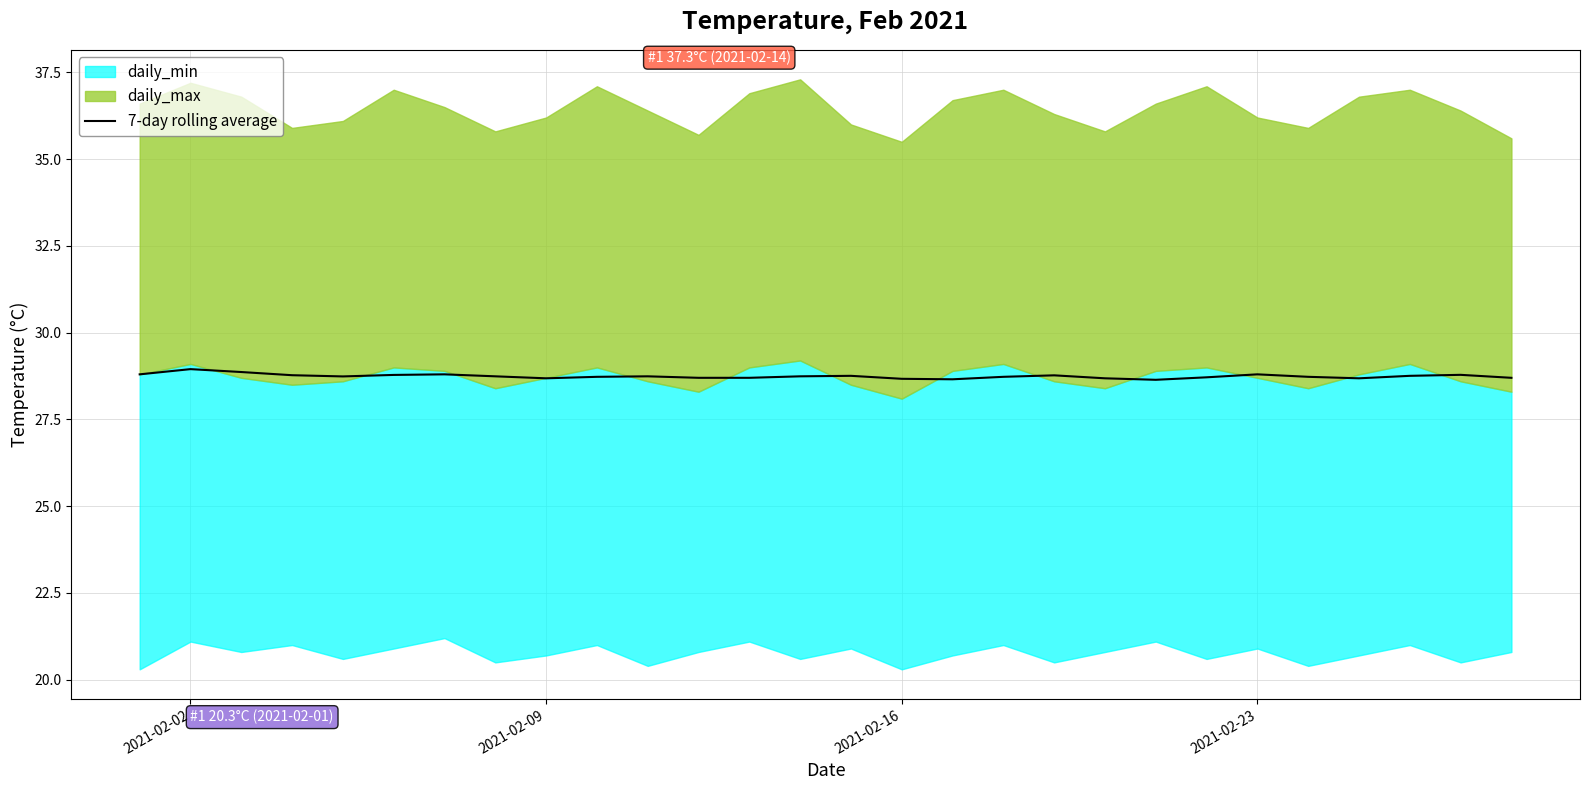

What is the highest value of the 7-day rolling average series?

29.0